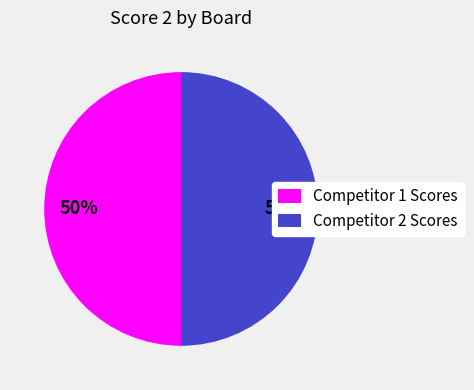

What percentage is the Competitor 1 Scores slice, to the nearest percent?

50%